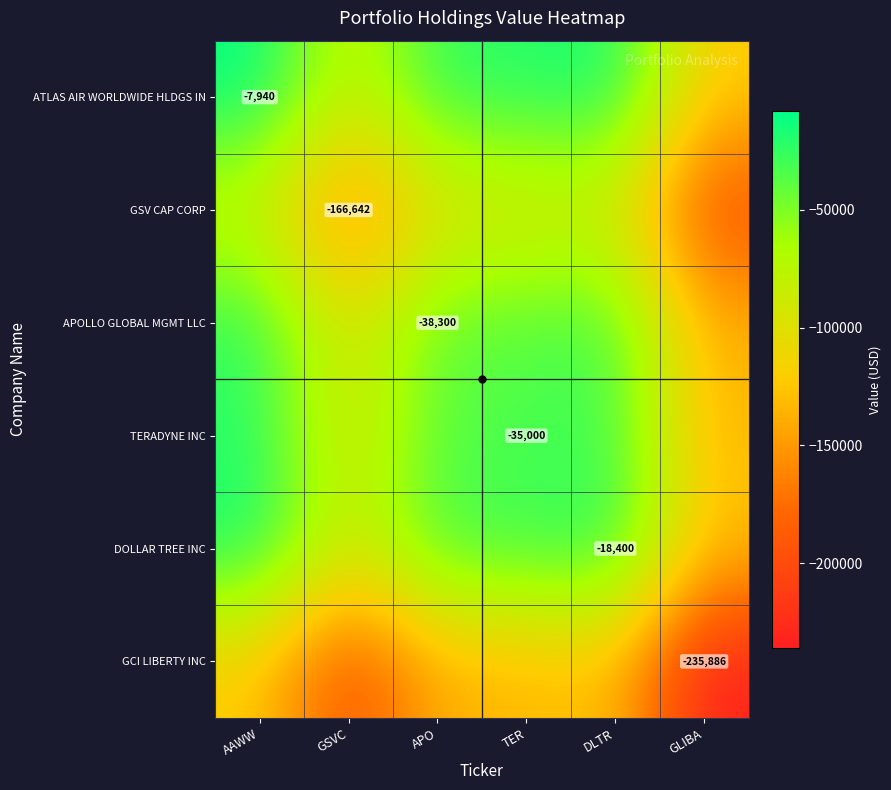

At which category is the sum across all series the highest?

AAWW